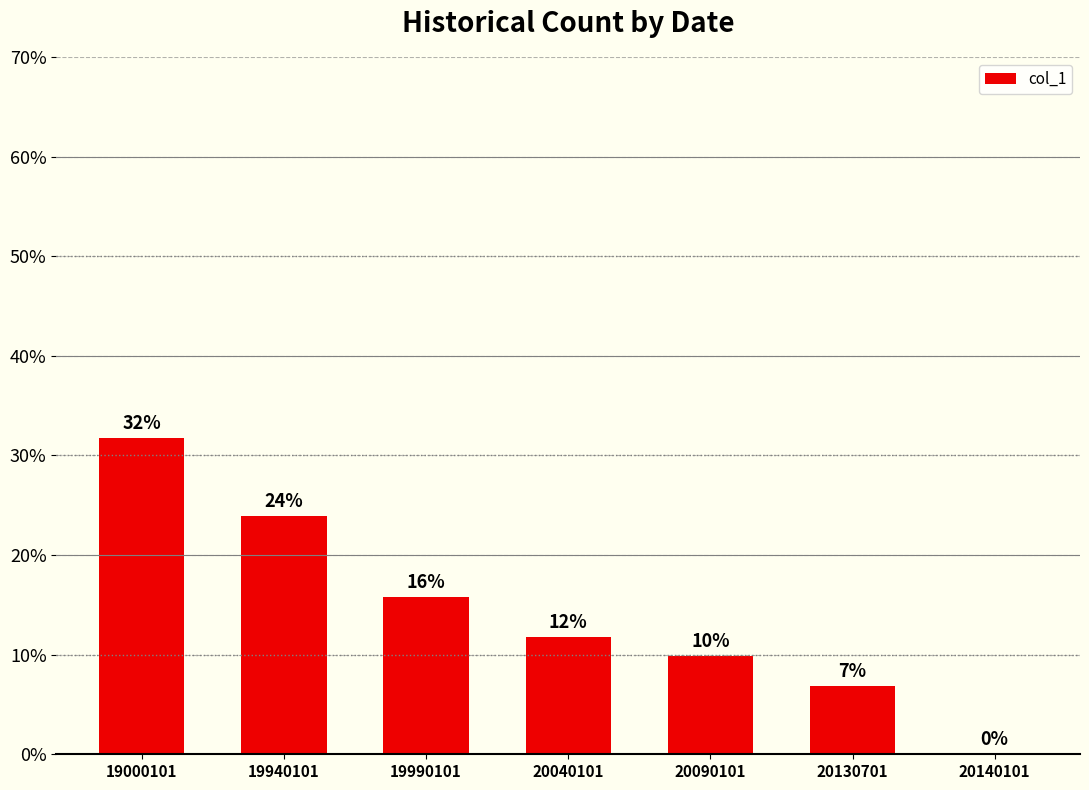

Which label corresponds to the smallest value in the chart?

20140101